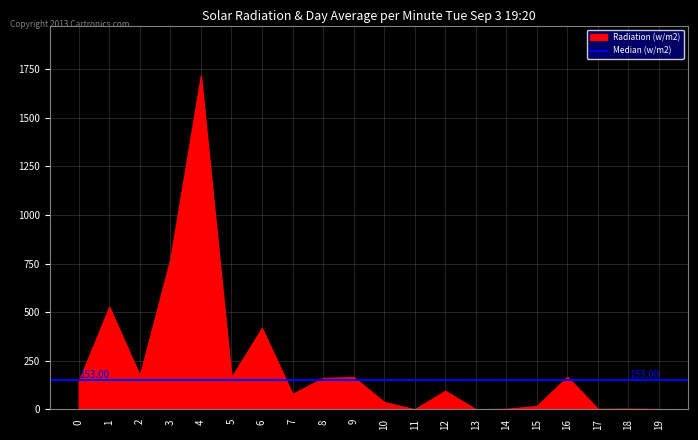

What is the greatest value displayed?

1717